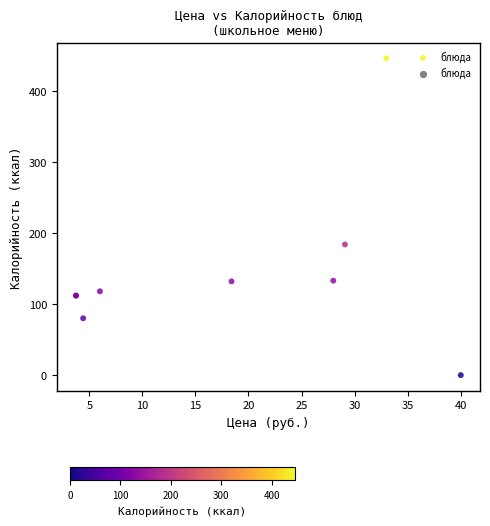

What Y value in the scatter plot is closest to 223?

184